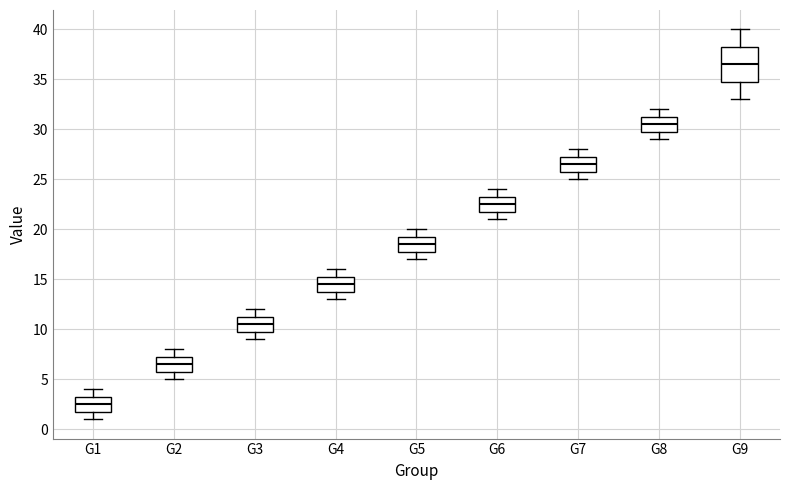

Which box is the tallest, from its lower edge to its upper edge?

G9